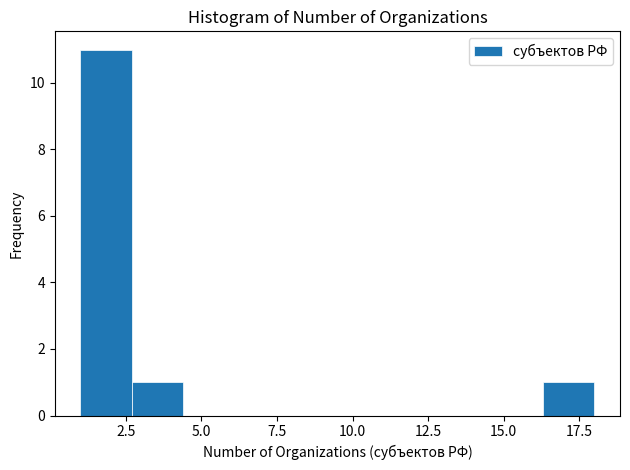

Read against the x-axis, roughly where is the centre of the tallest bar?

2.0